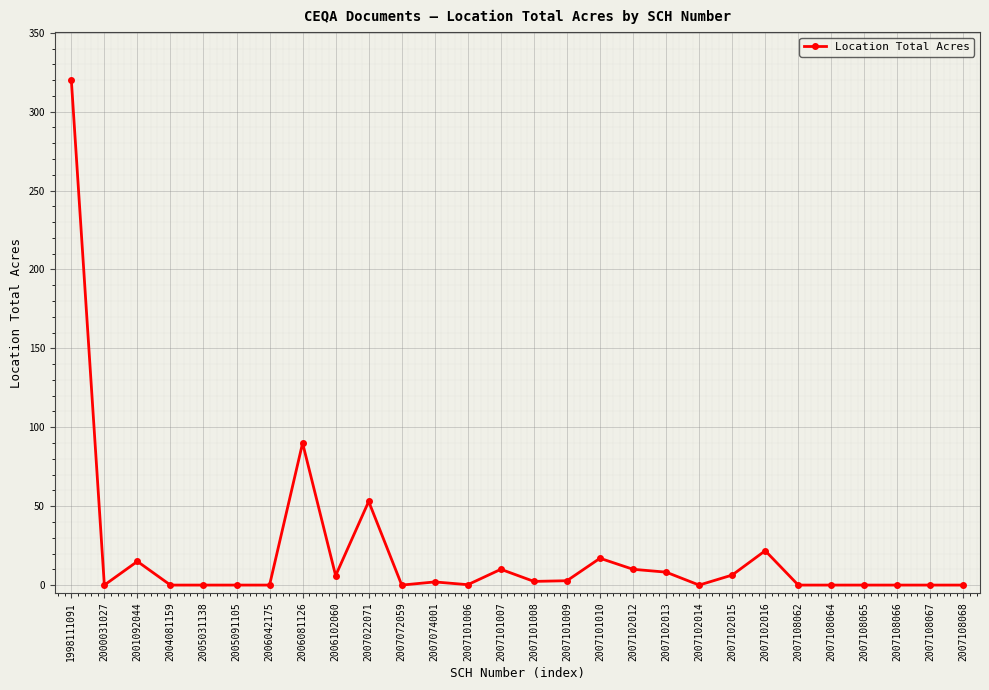

What is the change in value from 2000031027 to 2006102060?

+6.0